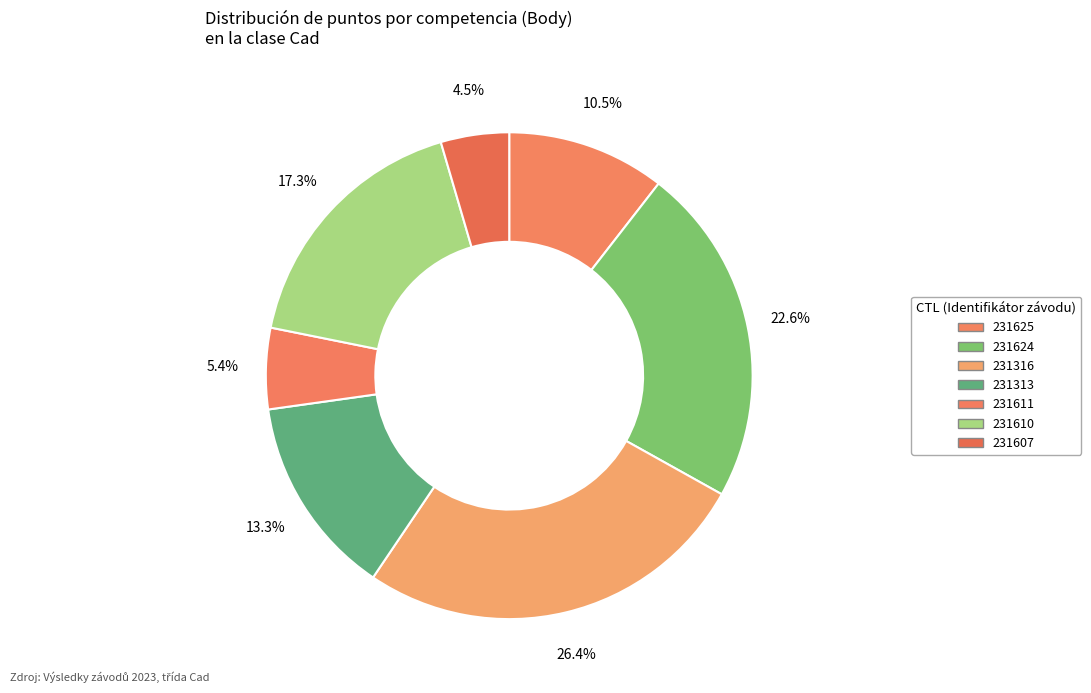

Approximately how many times larger is the value at 231607 compared to 231625?

0.4